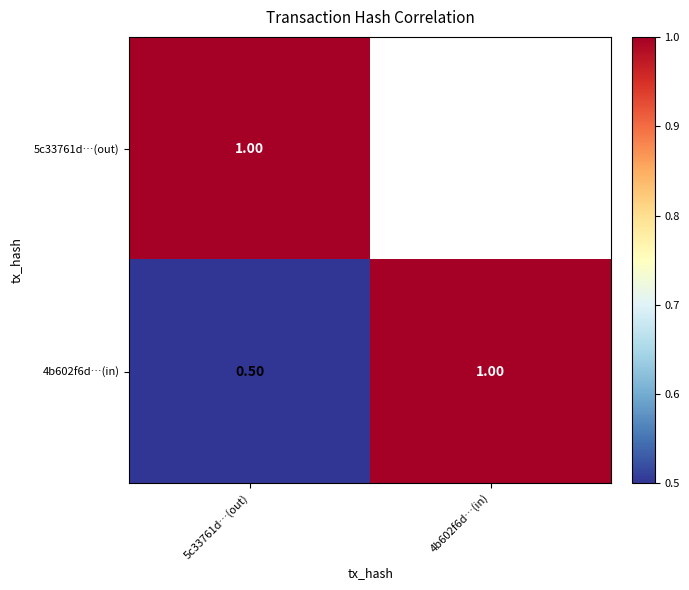

At 5c33761d…(out), list the series in order from largest to smallest.

5c33761d…(out), 4b602f6d…(in)